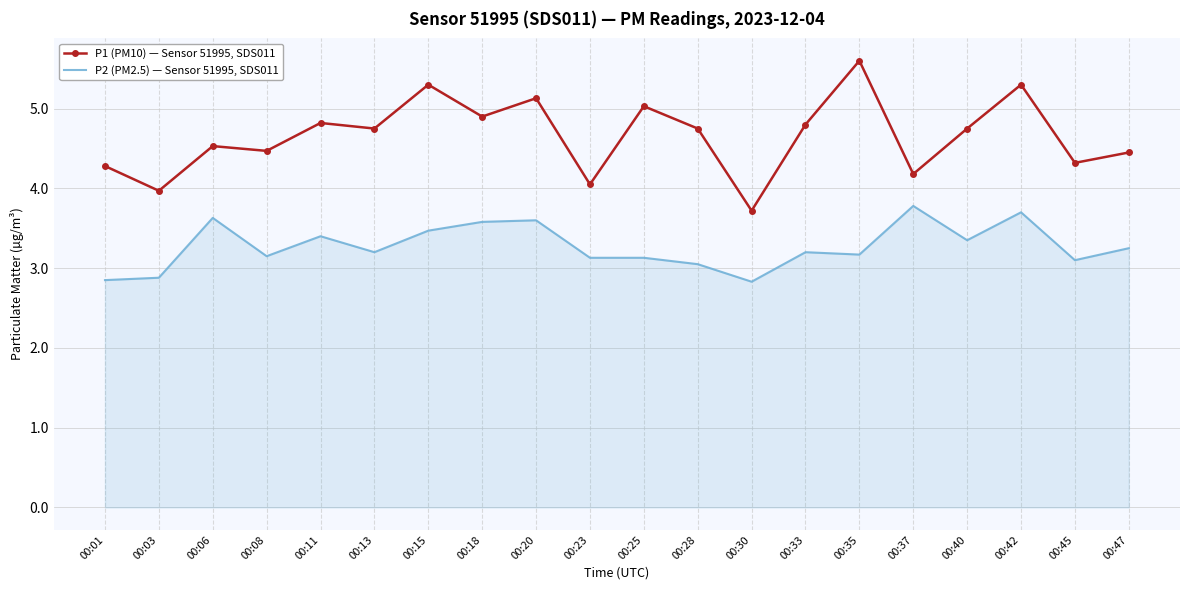

At 00:37, list the series in order from smallest to largest.

P2 (PM2.5) — Sensor 51995, SDS011, P1 (PM10) — Sensor 51995, SDS011